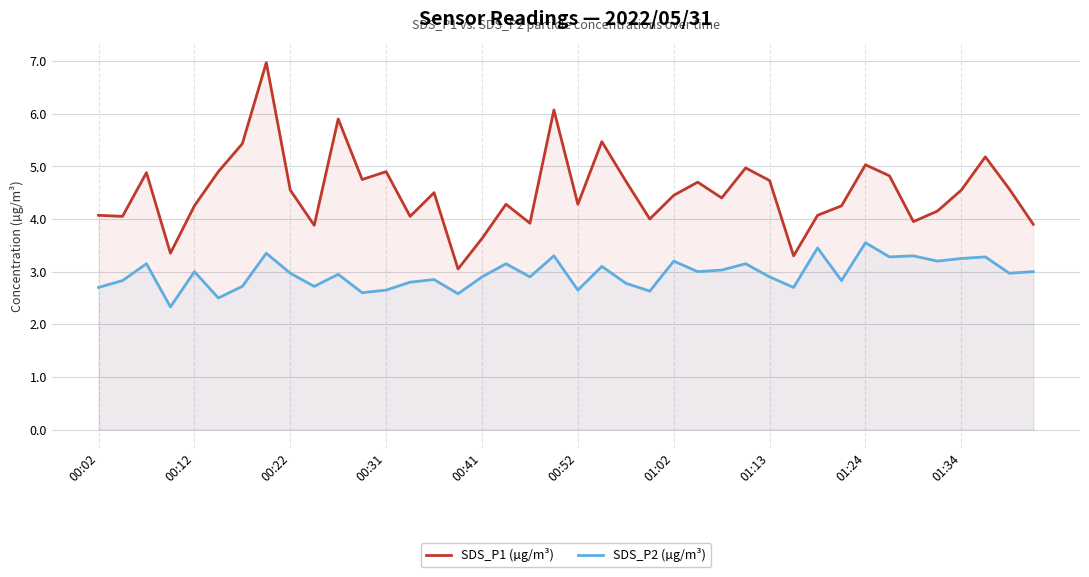

What is the difference between the highest and lowest values at 00:22?

1.6